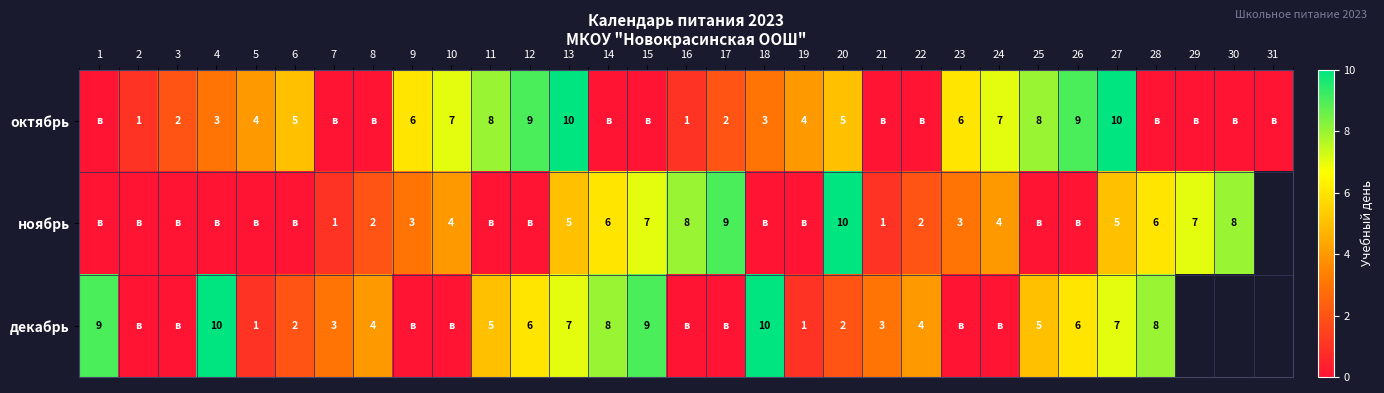

At how many categories does at least one series exceed 5?

21